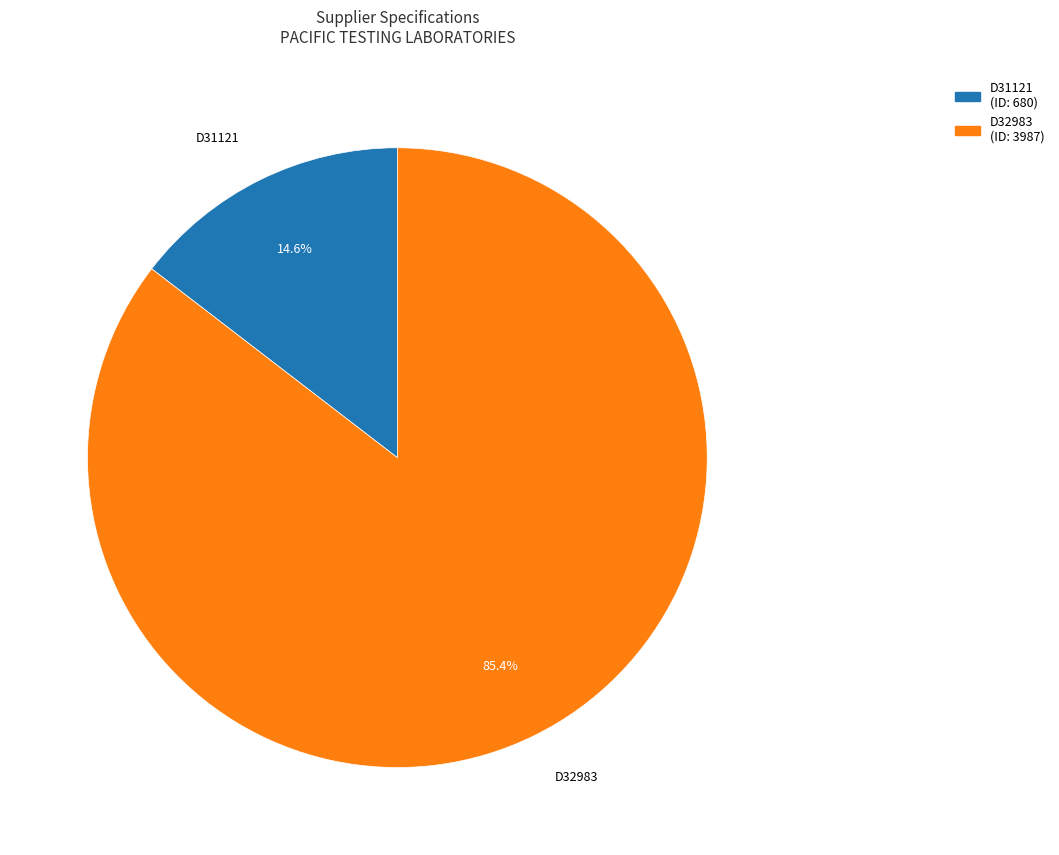

To the nearest percent, what portion does D31121 represent?

15%